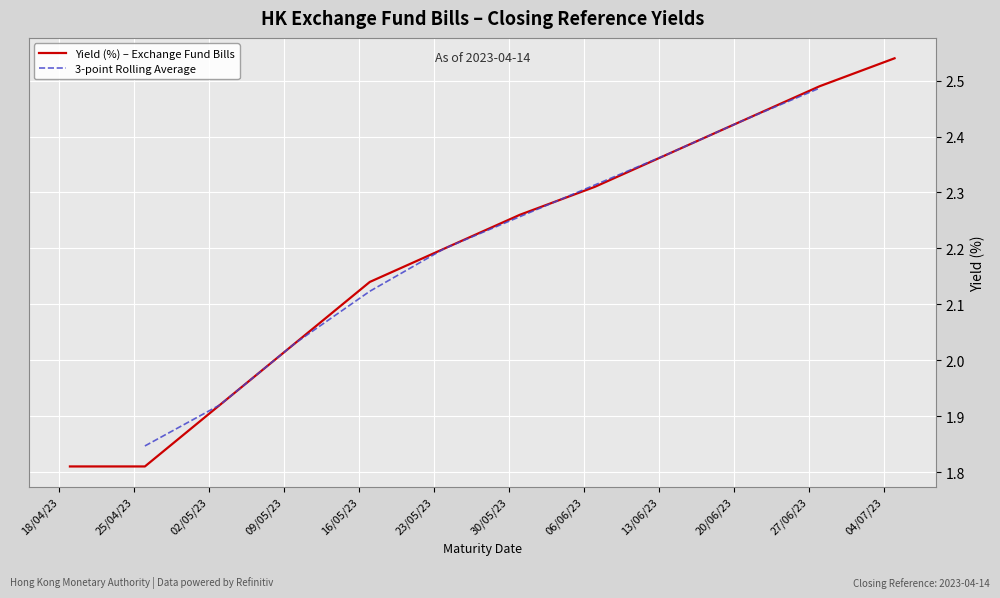

What is the value of the 23rd point from the left?

2.4